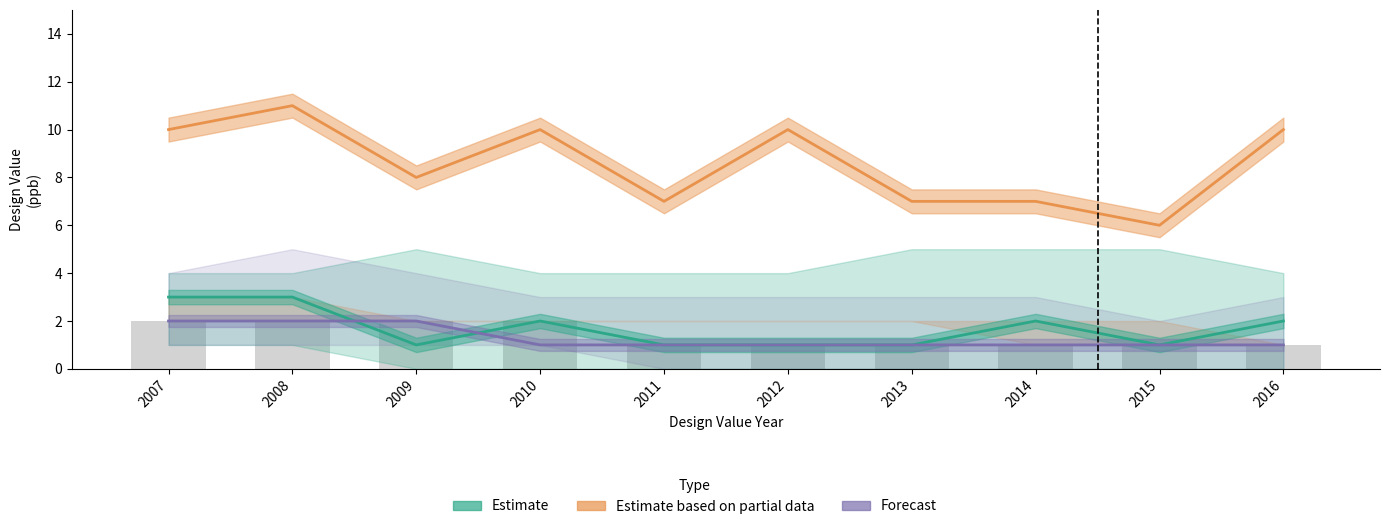

Which series has the largest range (max minus min)?

Estimate based on partial data